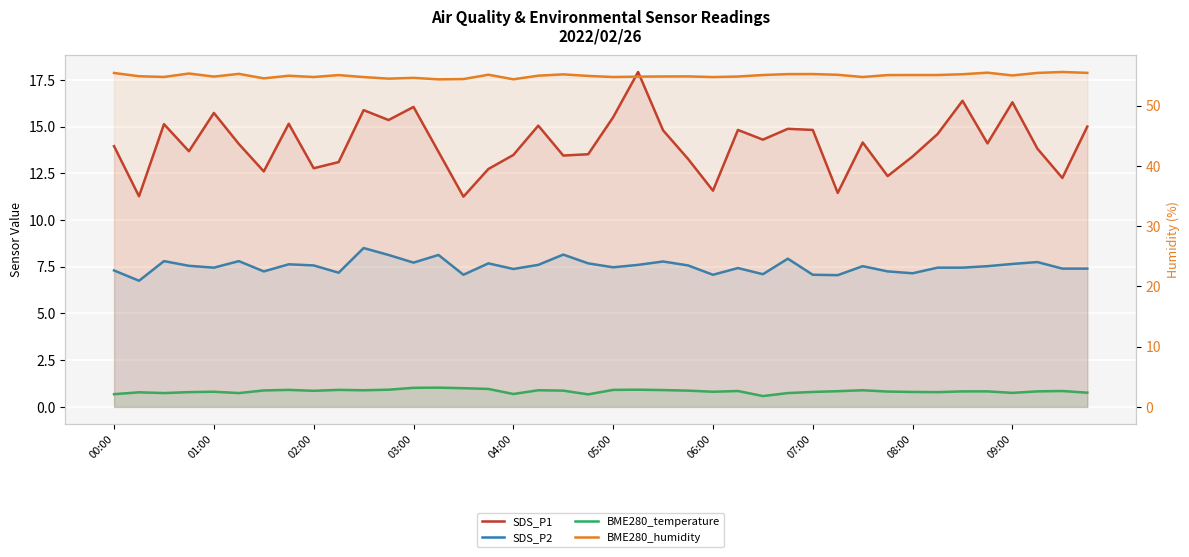

What is the minimum value shown in the chart?

0.6